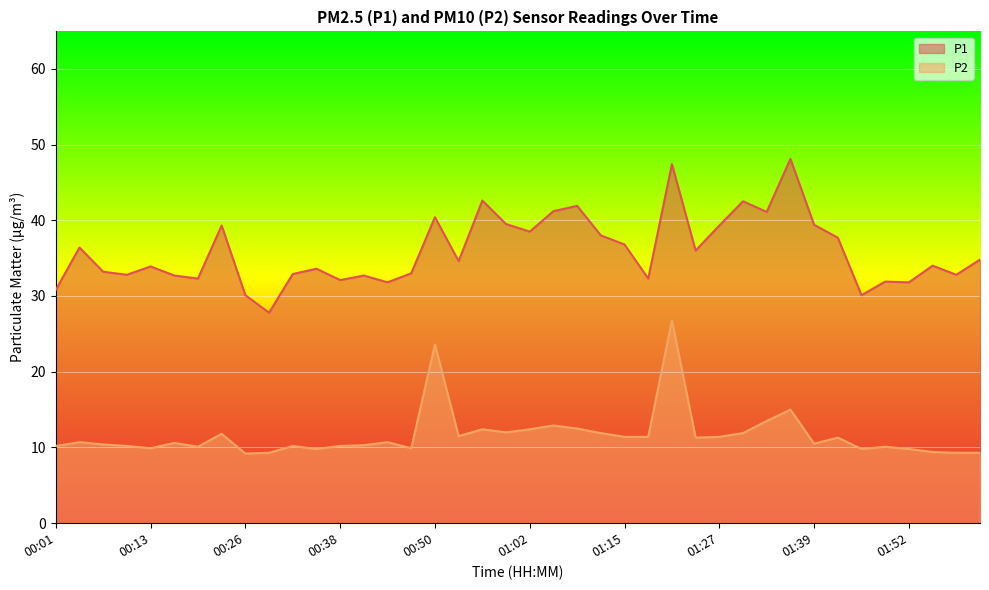

At 01:33, list the series in order from smallest to largest.

P2, P1